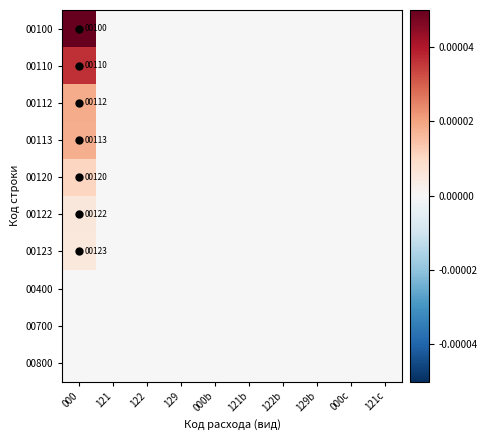

At which category is the sum across all series the highest?

000